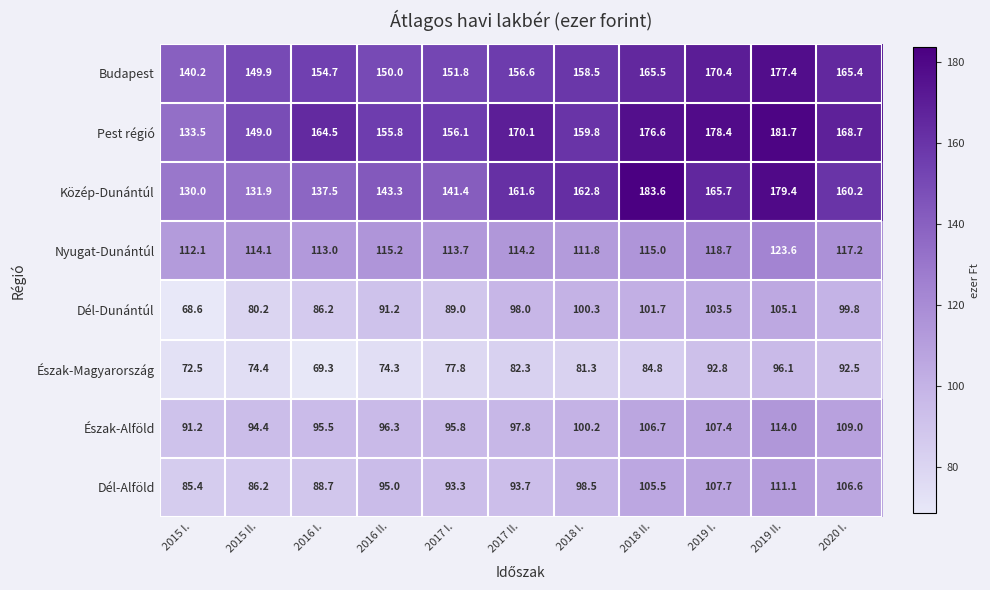

Is it true that Dél-Alföld equals 25.7 at 2015 II.?

False